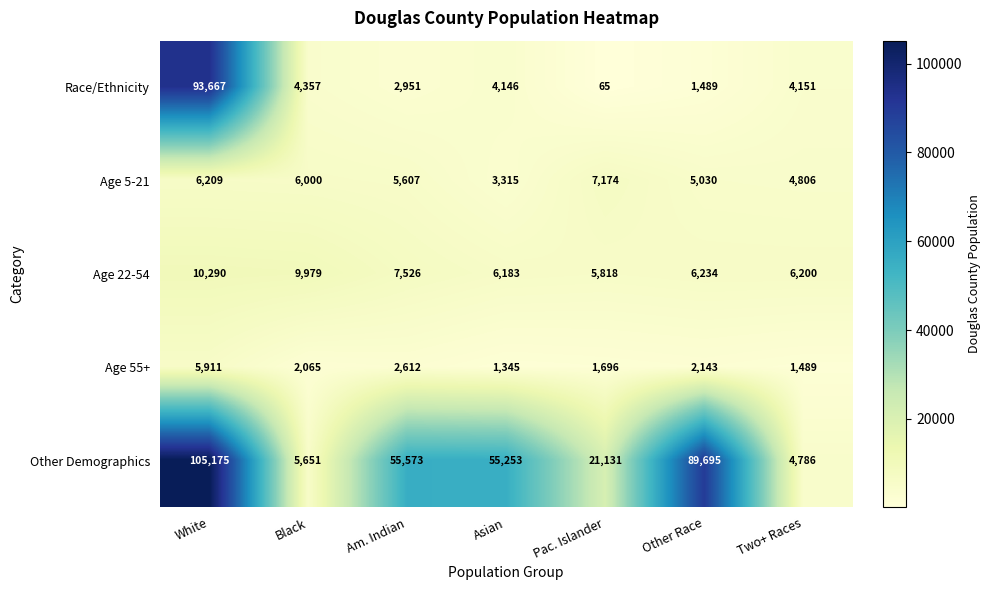

Read the Age 5-21 value at Am. Indian.

5607